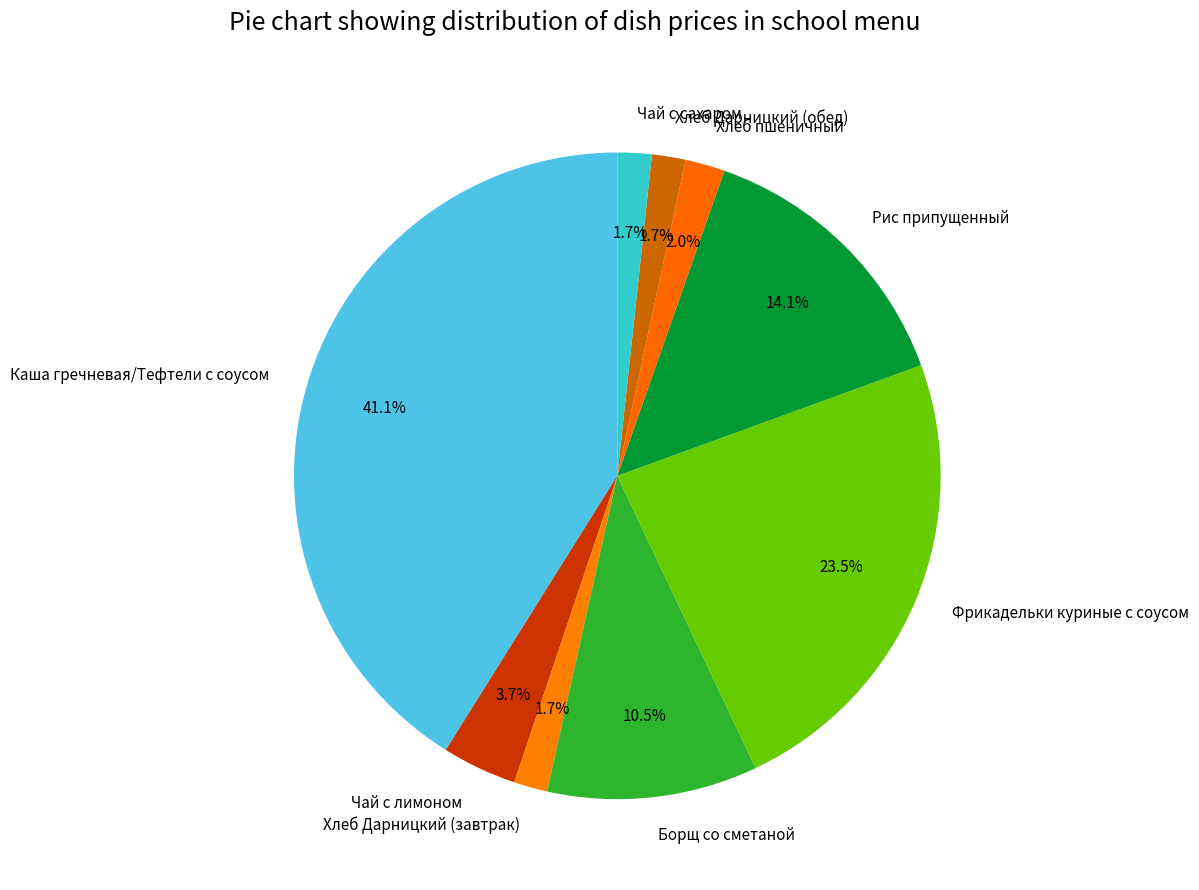

Approximately how many times larger is the value at Хлеб пшеничный compared to Хлеб Дарницкий (обед)?

1.2